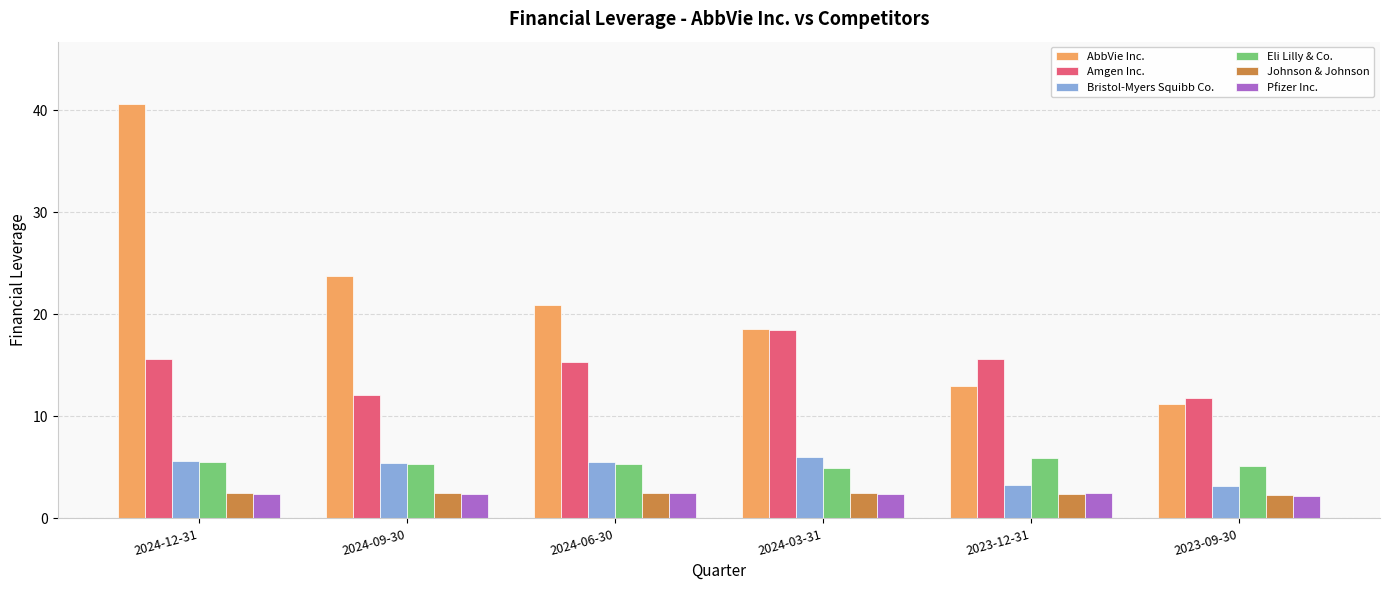

What is the total value across all series at 2024-12-31?

72.4